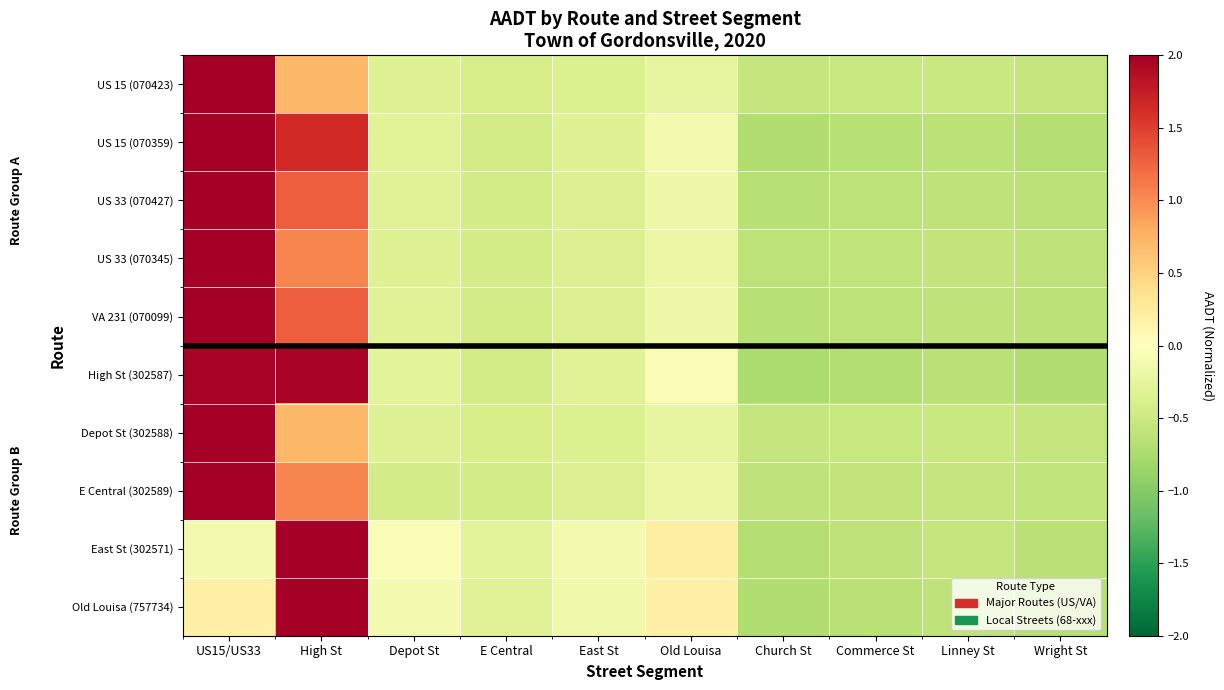

What is the total value across all series at Linney St?

-5.8